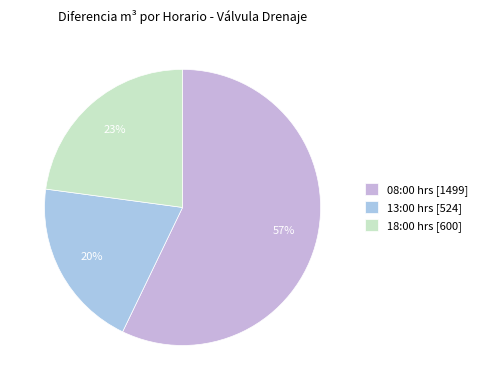

To the nearest percent, what is the combined percentage of 08:00 hrs and 18:00 hrs?

80%